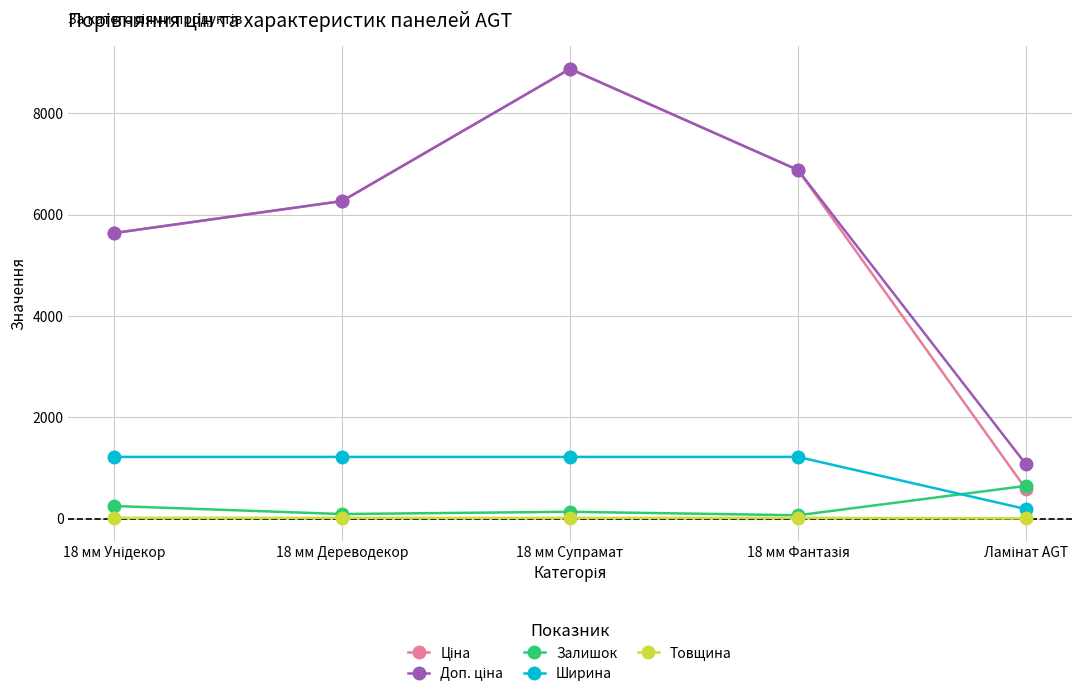

Which category has the highest value across all series?

18 мм Супрамат